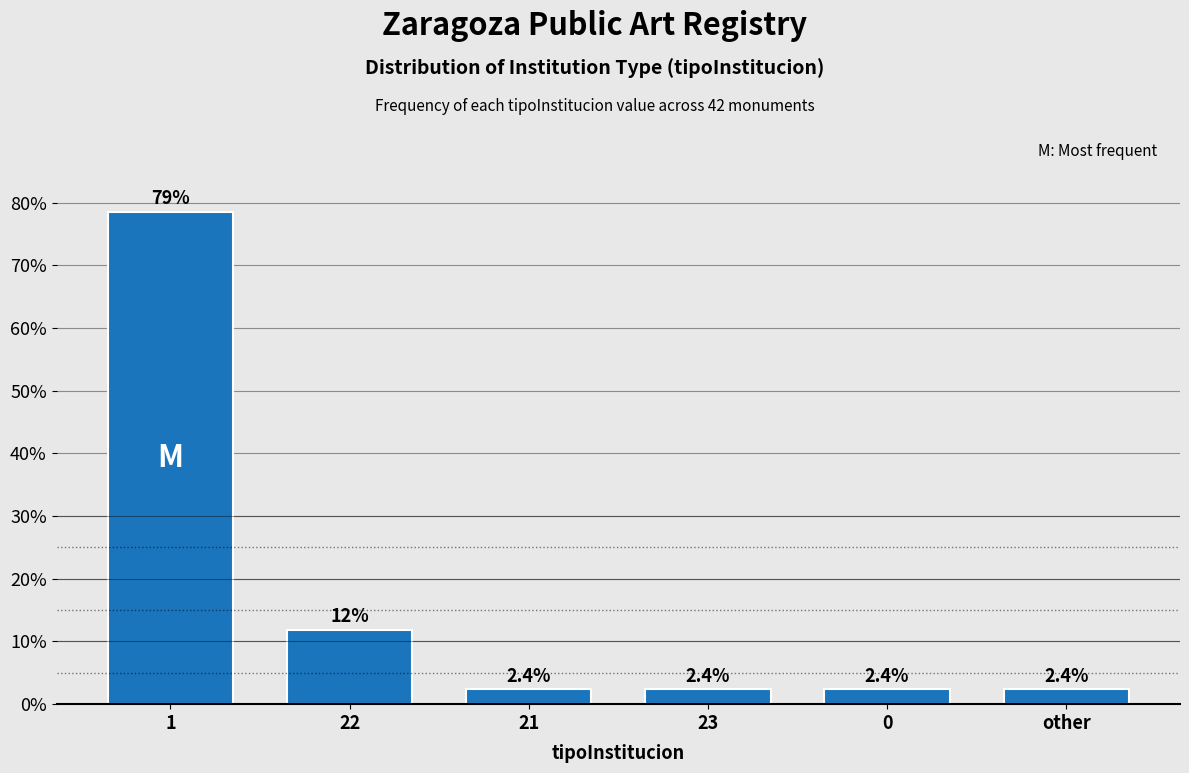

Reading left to right, list all the values displayed in this chart.

1=78.6	22=11.9	21=2.4	23=2.4	0=2.4	other=2.4